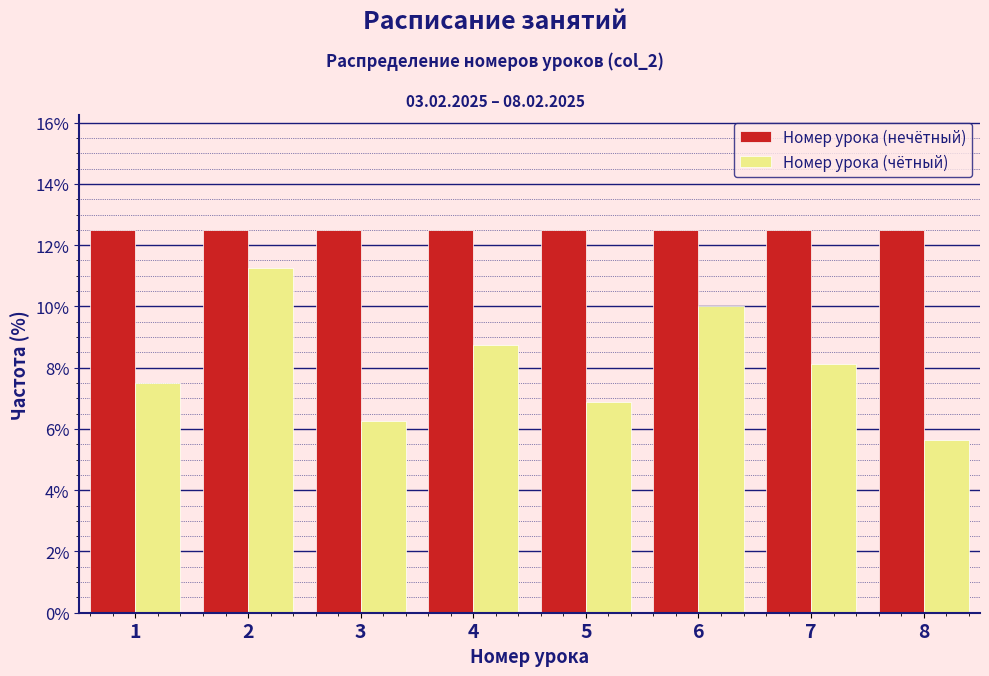

Reading left to right, transcribe this chart: for each range on the x-axis, give the height of each series' bar. The values are not printed on the chart, so give them approximately, as read against the axis.

0.5 to 1.5: Номер урока (нечётный)=12.6	Номер урока (чётный)=7.6
1.5 to 2.5: Номер урока (нечётный)=12.6	Номер урока (чётный)=11.2
2.5 to 3.5: Номер урока (нечётный)=12.6	Номер урока (чётный)=6.2
3.5 to 4.5: Номер урока (нечётный)=12.6	Номер урока (чётный)=8.8
4.5 to 5.5: Номер урока (нечётный)=12.6	Номер урока (чётный)=6.8
5.5 to 6.5: Номер урока (нечётный)=12.6	Номер урока (чётный)=10.0
6.5 to 7.5: Номер урока (нечётный)=12.6	Номер урока (чётный)=8.2
7.5 to 8.5: Номер урока (нечётный)=12.6	Номер урока (чётный)=5.6